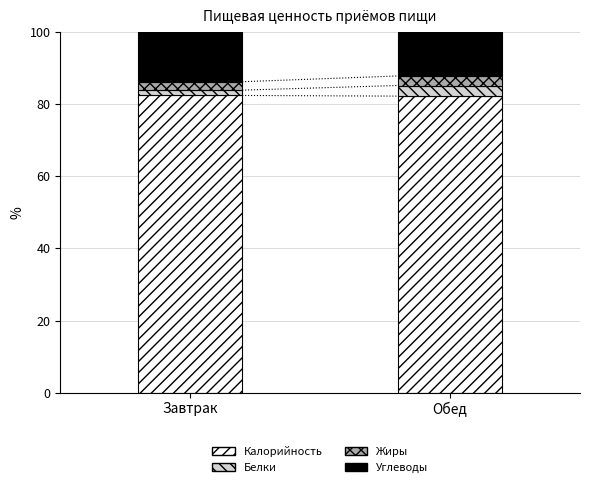

How many bars are there in total?

2